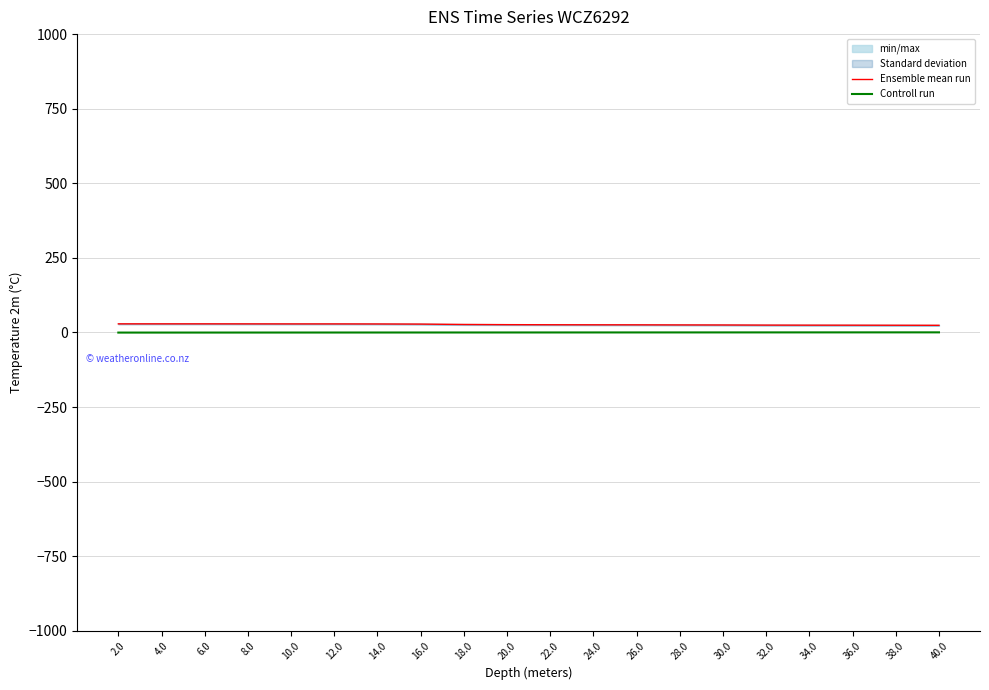

What is the difference between the maximum and minimum values in the Controll run series?

0.8